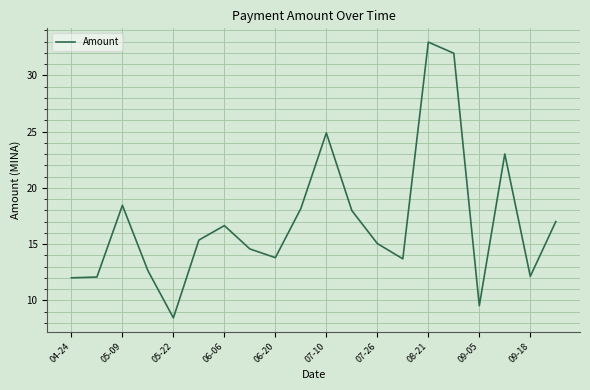

How many lines are shown in the chart?

1